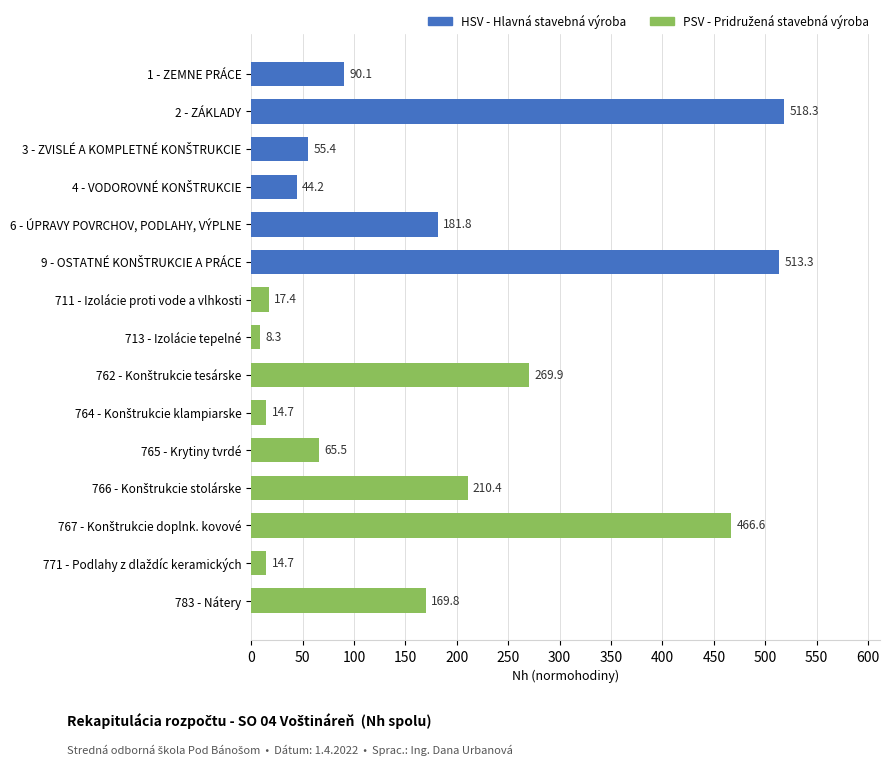

The value at 783 - Nátery is 169.8. True or false?

True